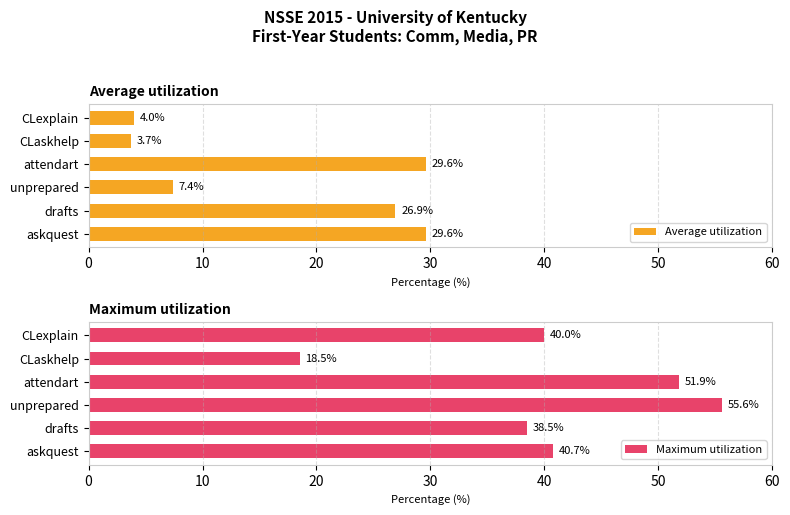

What is the average value of the Average utilization series?

16.9